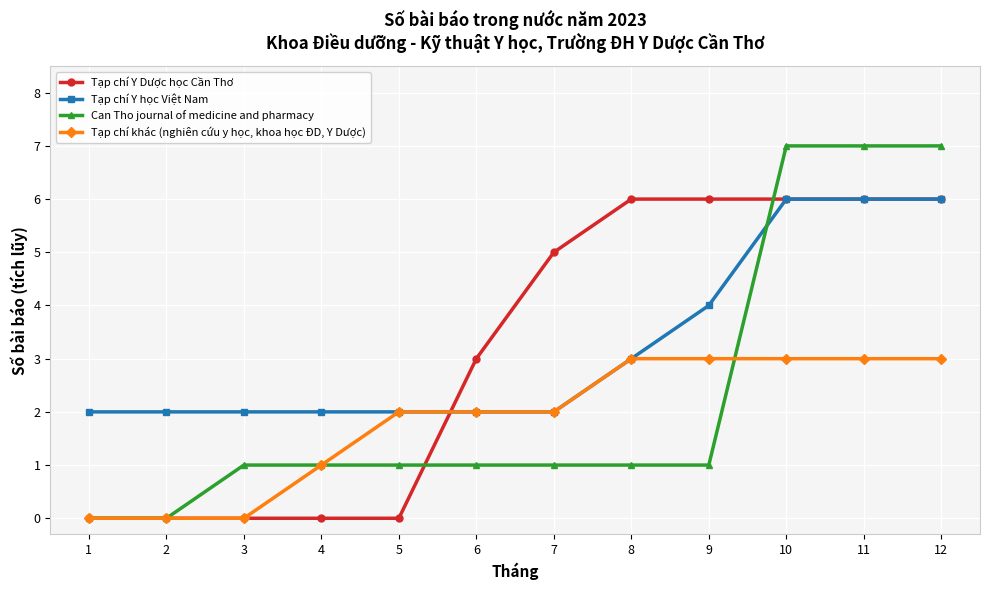

What is the maximum value for Tạp chí Y Dược học Cần Thơ?

6